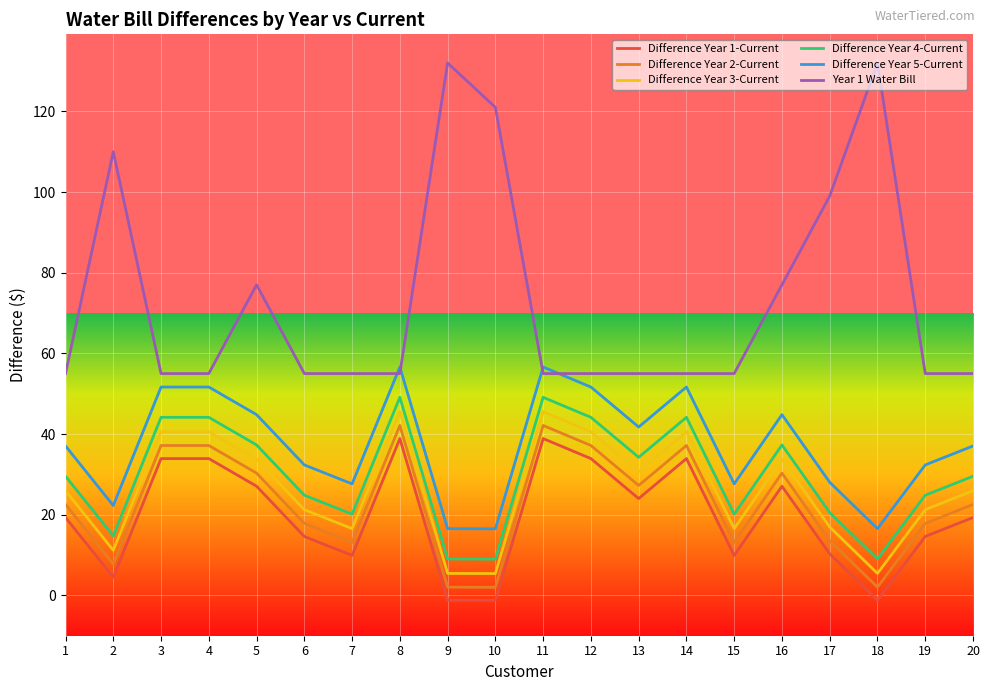

True or false: Difference Year 1-Current has more than 1 interior local peaks.

True